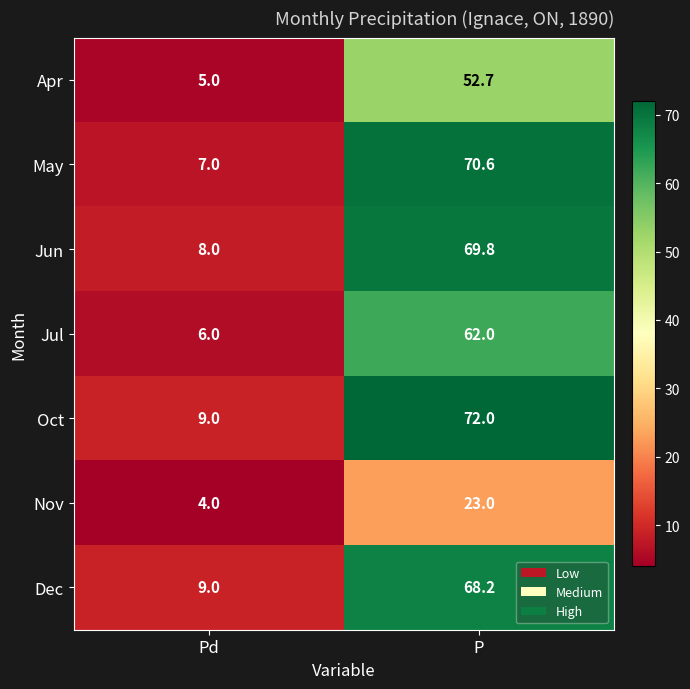

What is the sum of the Apr values at P and Pd?

57.7